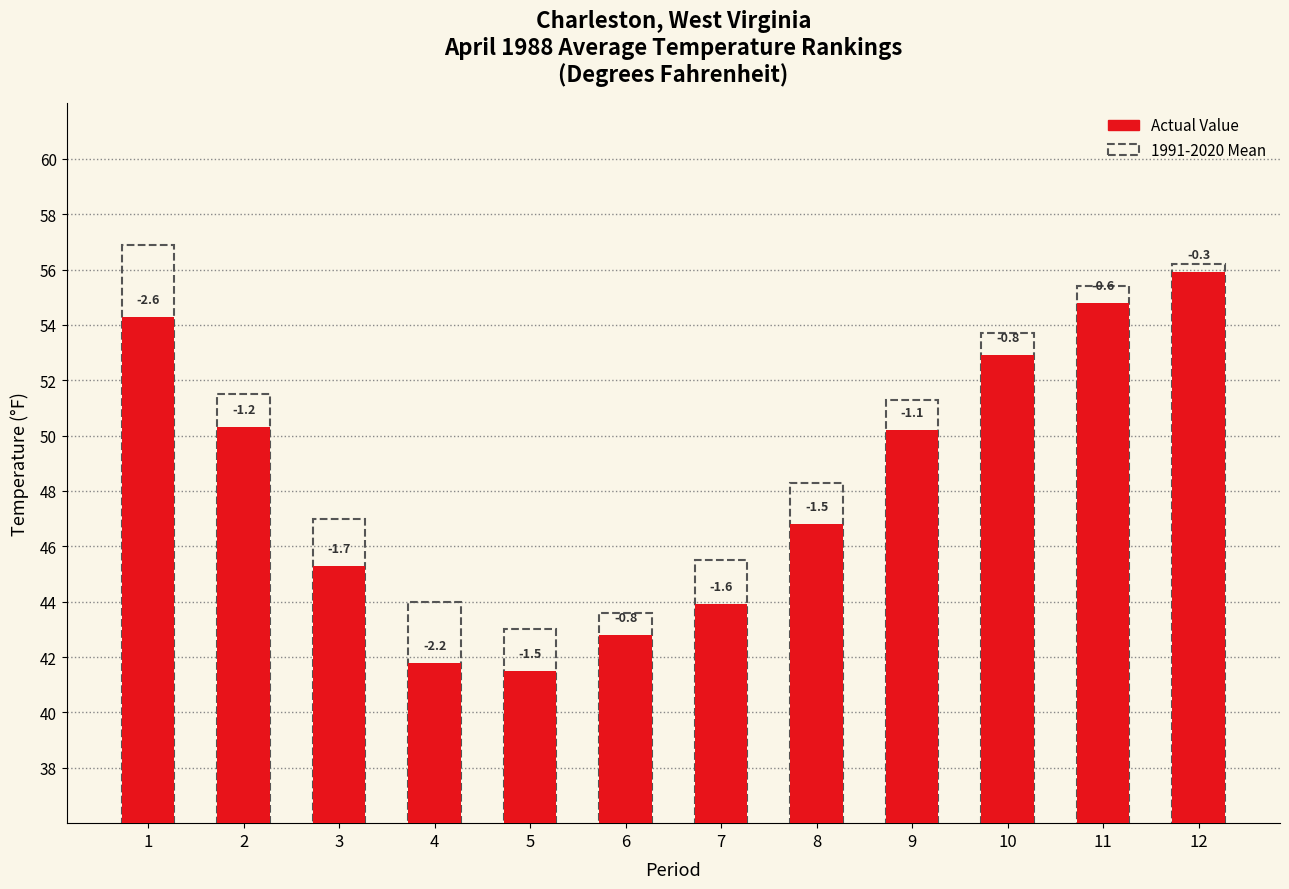

What is the smallest value displayed?

41.5